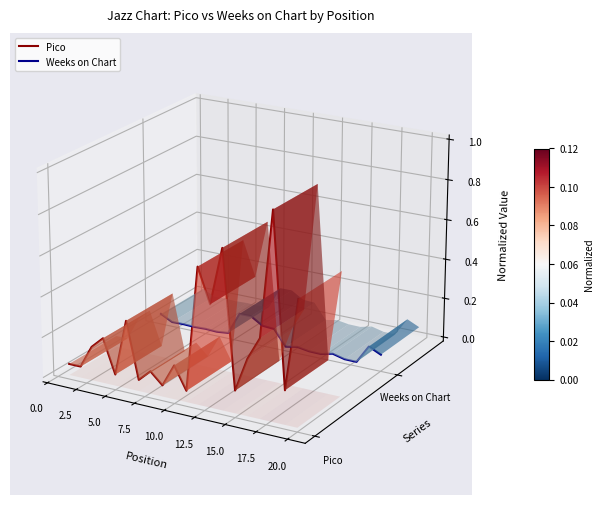

What is the difference between the second highest and second lowest values in the Pico series?

0.1